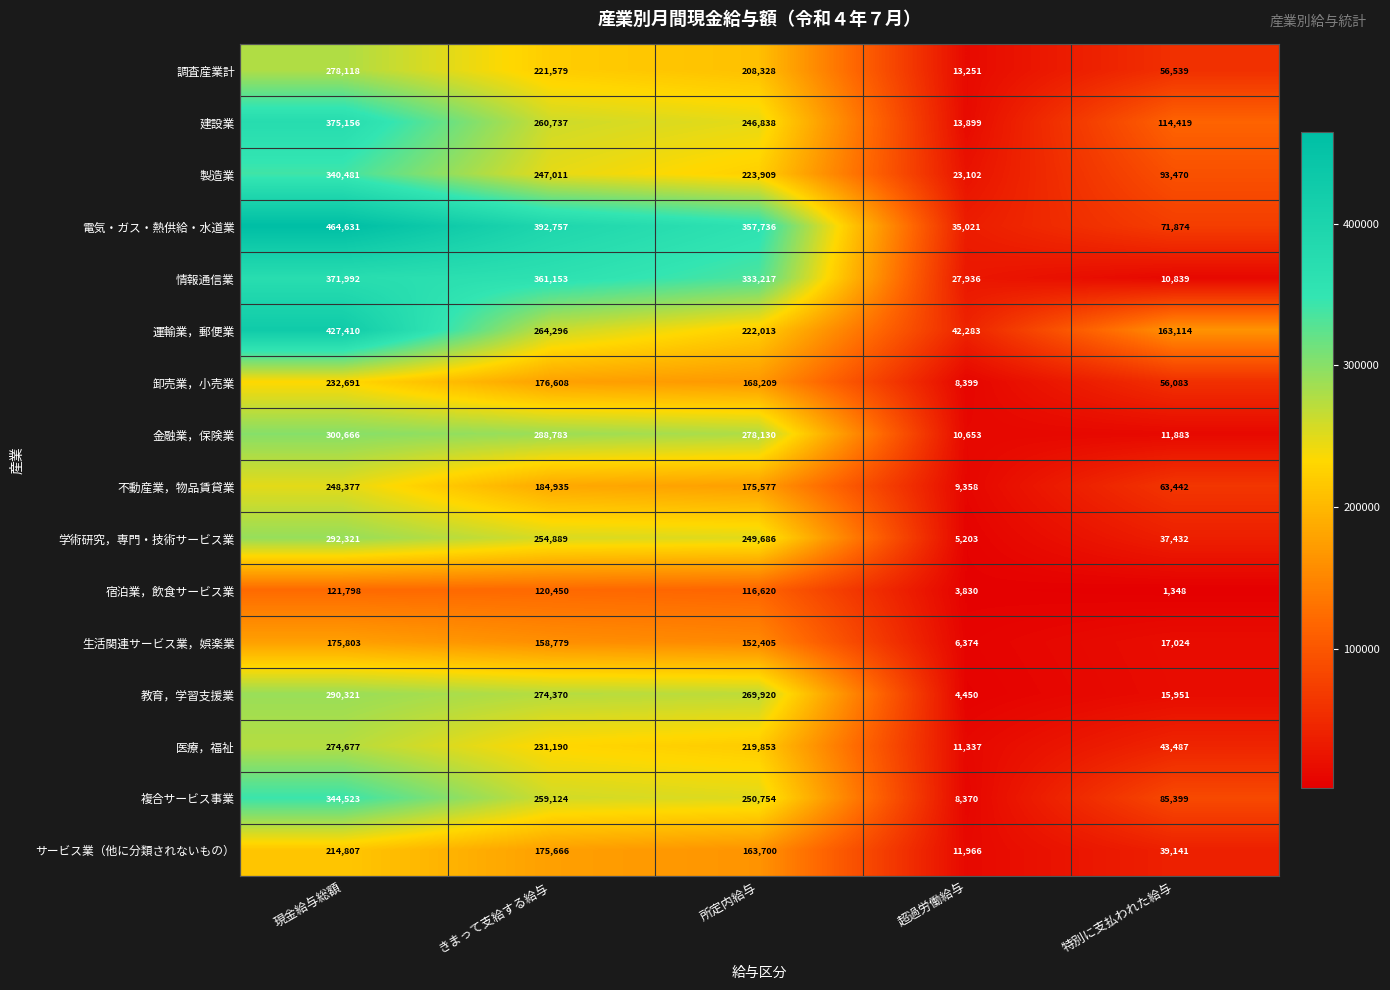

Which category has the lowest value across all series?

特別に支払われた給与